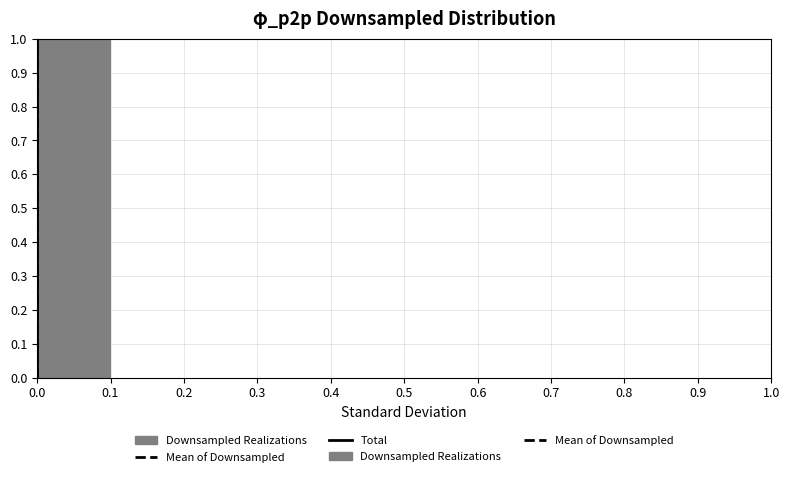

Reading left to right, list every bar in this chart as the range it spans on the x-axis followed by its height. The values are not printed on the chart, so give them approximately, as read against the axis.

0.0 to 0.1: 1
0.1 to 0.2: 0
0.2 to 0.3: 0
0.3 to 0.4: 0
0.4 to 0.5: 0
0.5 to 0.6: 0
0.6 to 0.7: 0
0.7 to 0.8: 0
0.8 to 0.9: 0
0.9 to 1.0: 0